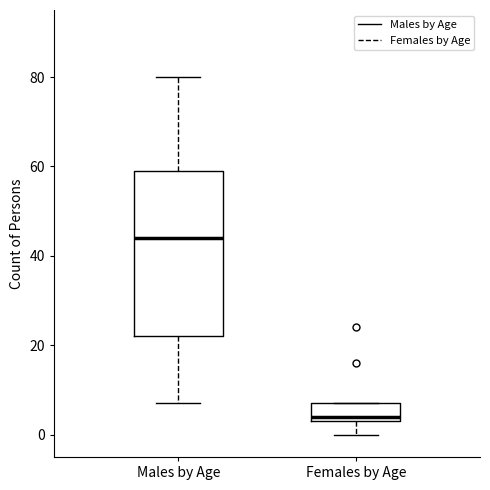

Reading left to right, read every box against the y-axis: the position of its median line, the range the box covers, and the ends of its whiskers. The values are not printed on the chart, so give them approximately, as read against the axis.

Males by Age: median 44, box 22 to 60, whiskers 8 to 80
Females by Age: median 4 (just above the box's lower edge), box 4 to 8, whiskers 0 to 8